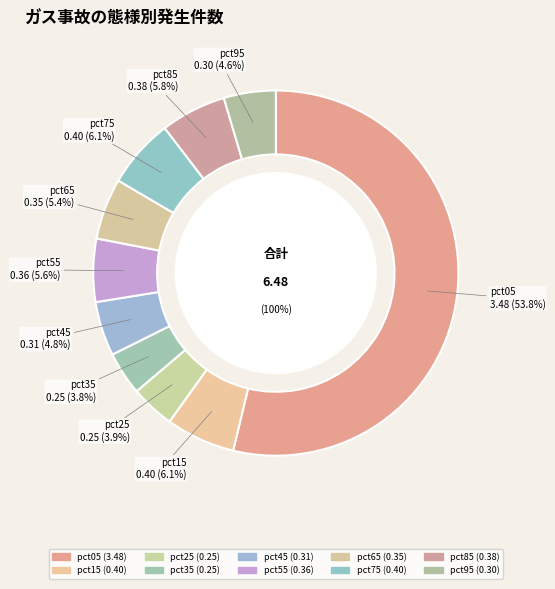

What is the change in value from pct15 to pct45?

-0.1